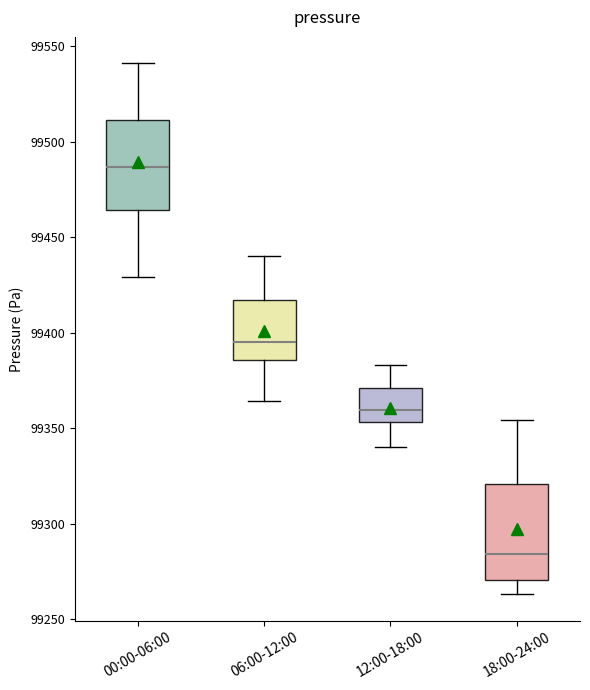

Which box's median line is the highest?

00:00-06:00